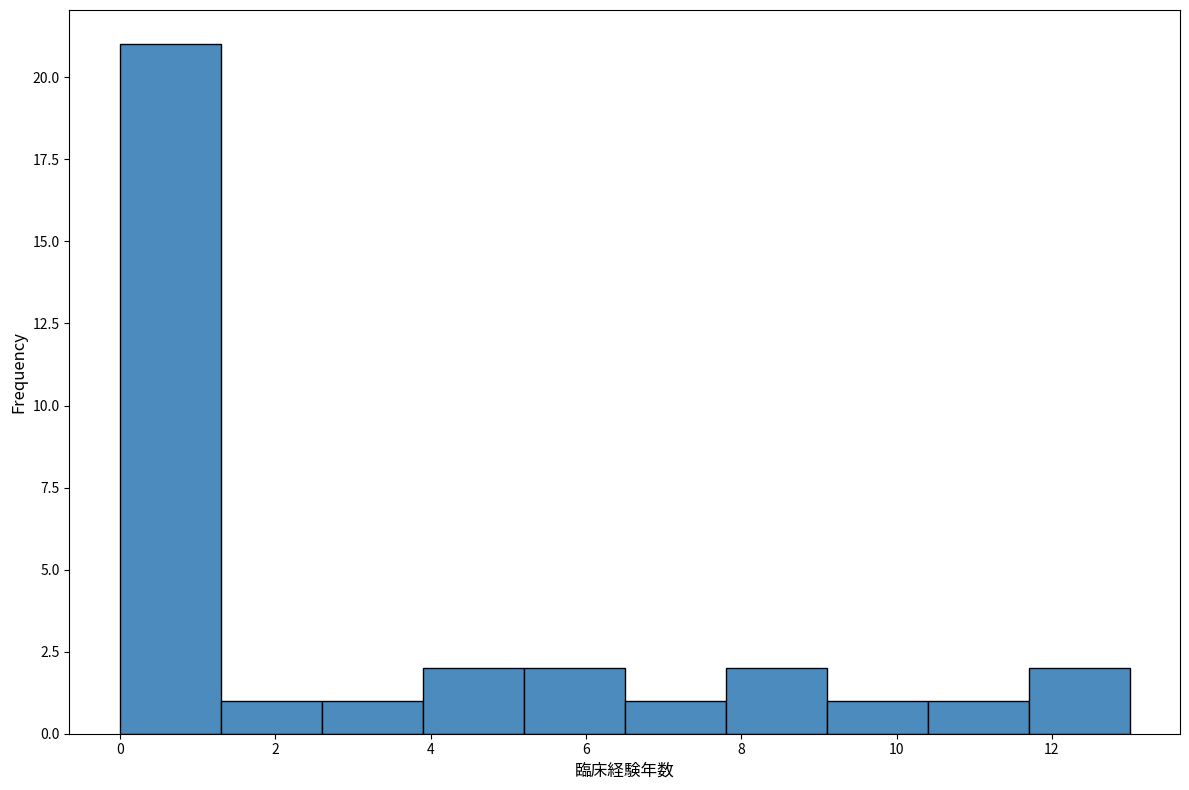

Which range on the x-axis has the tallest bar?

0.0 to 1.3